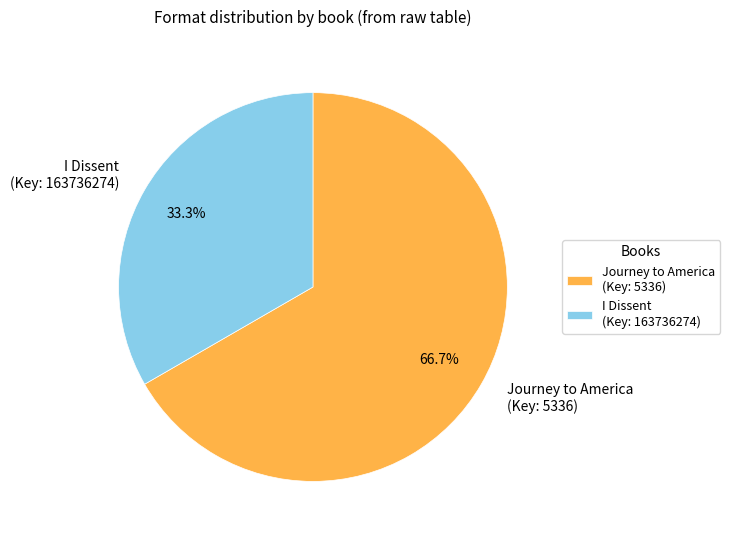

How many segments does this pie chart have?

2